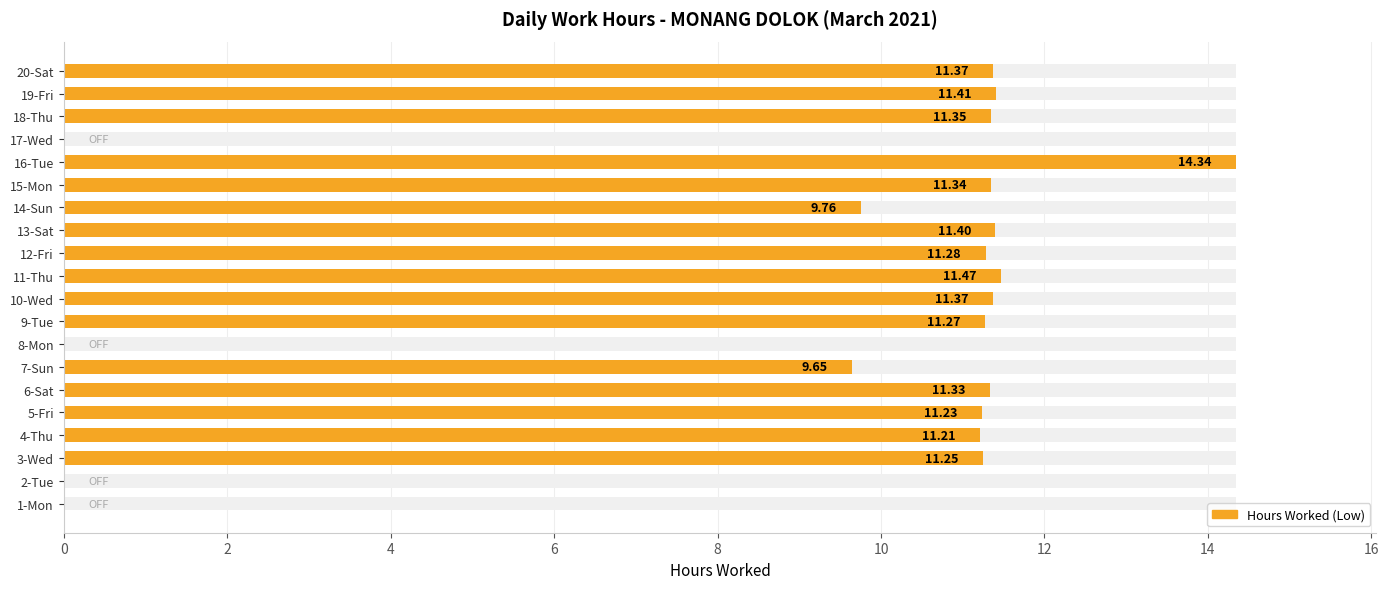

Between 6-Sat and 7-Sun, which is larger?

6-Sat